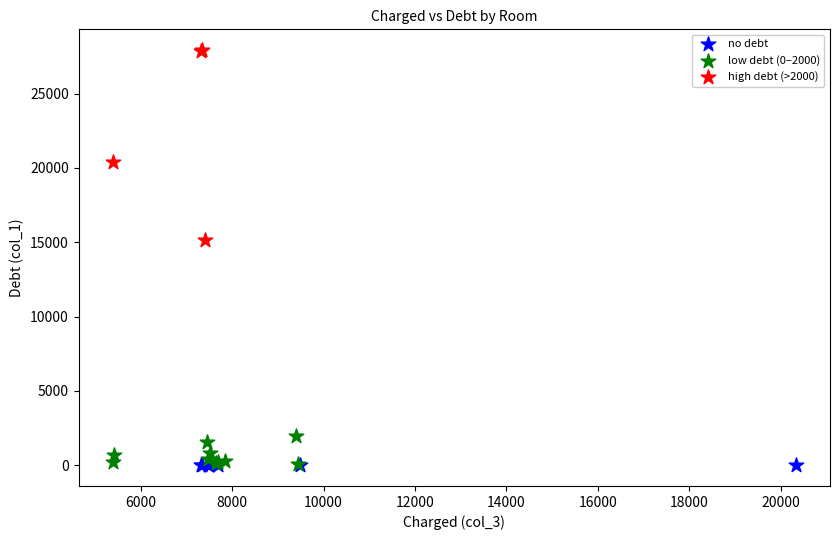

Which series reaches the maximum Y coordinate?

high debt (>2000)